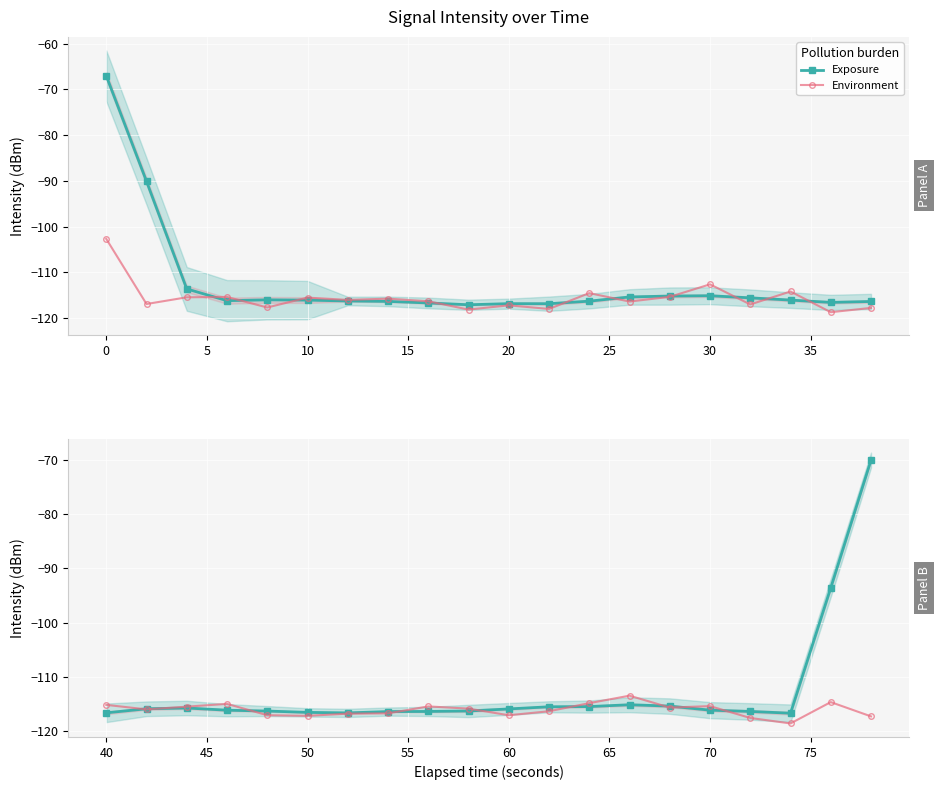

How many series are shown in this chart?

2